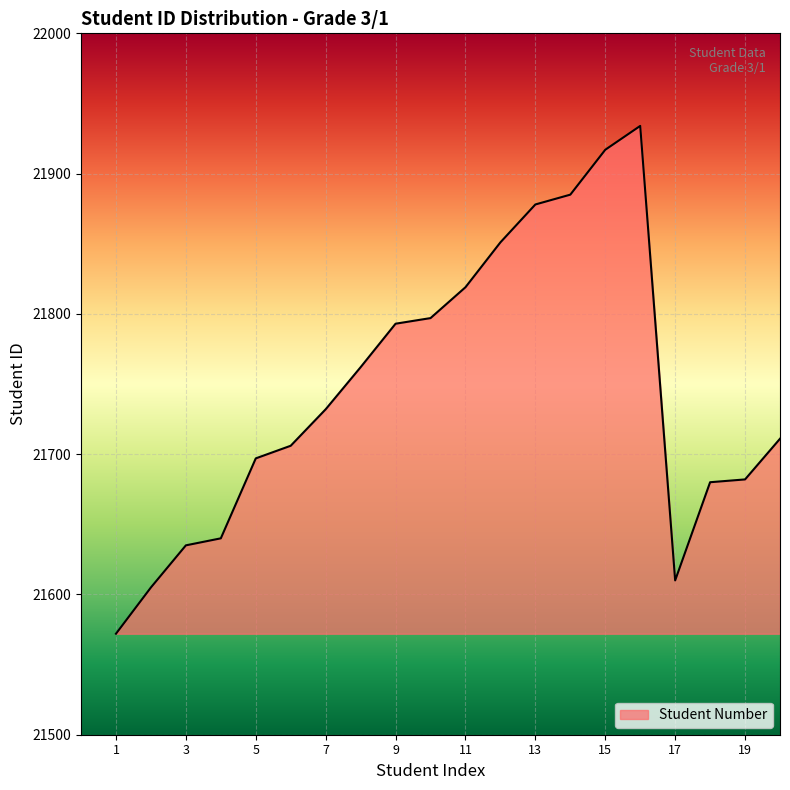

What is the difference between the maximum and minimum values?

362